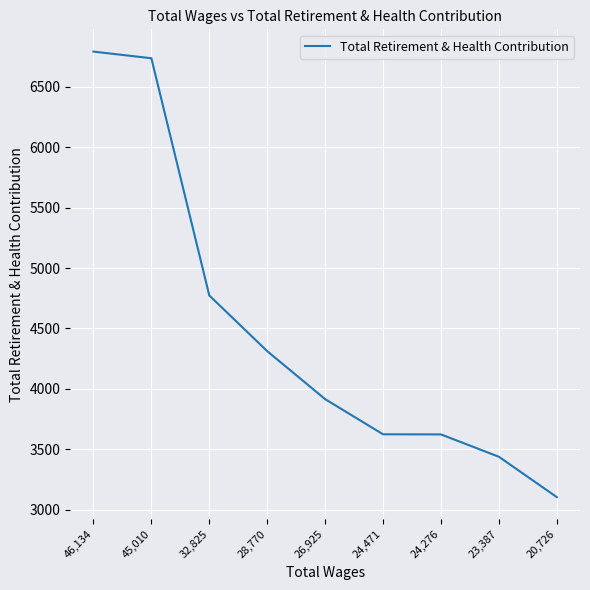

The chart shows a value of 3438 at 23,387. True or false?

True